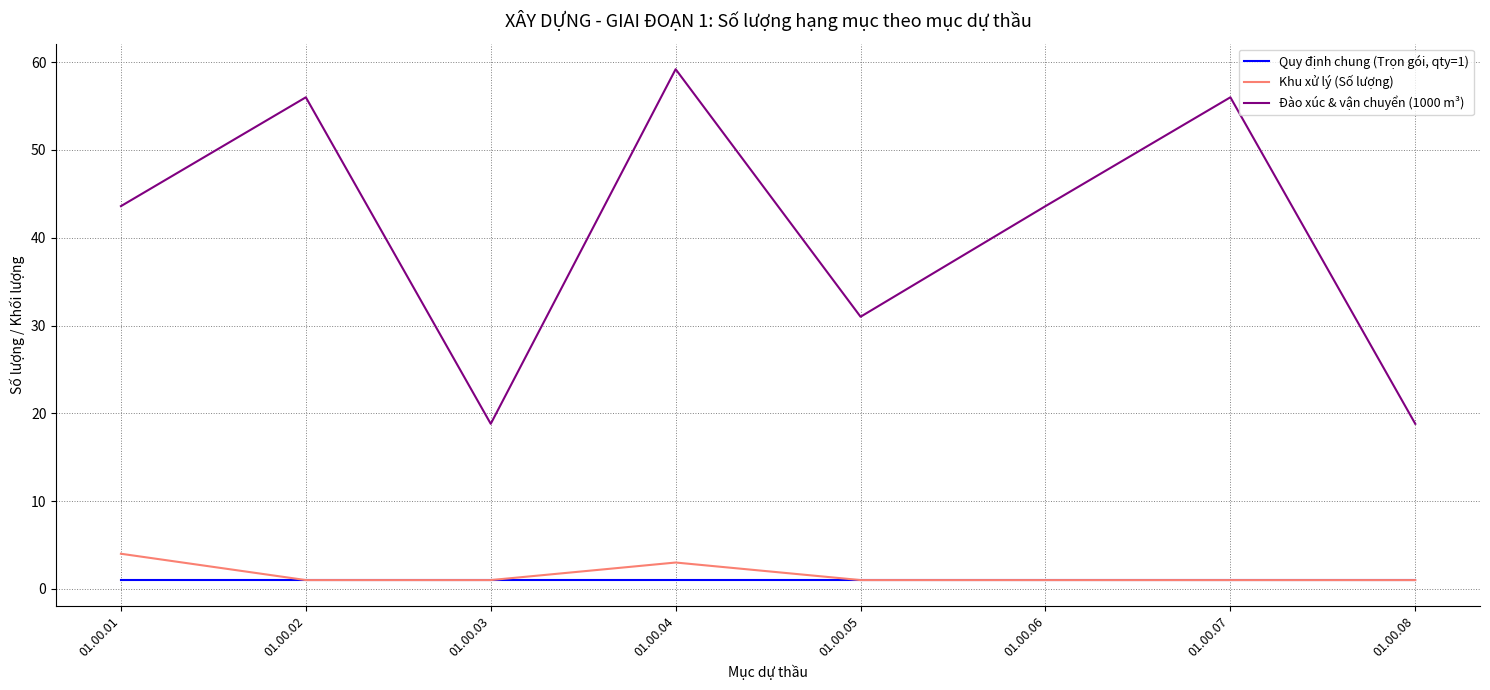

What is the spread (max minus min) of values at 01.00.06?

42.6